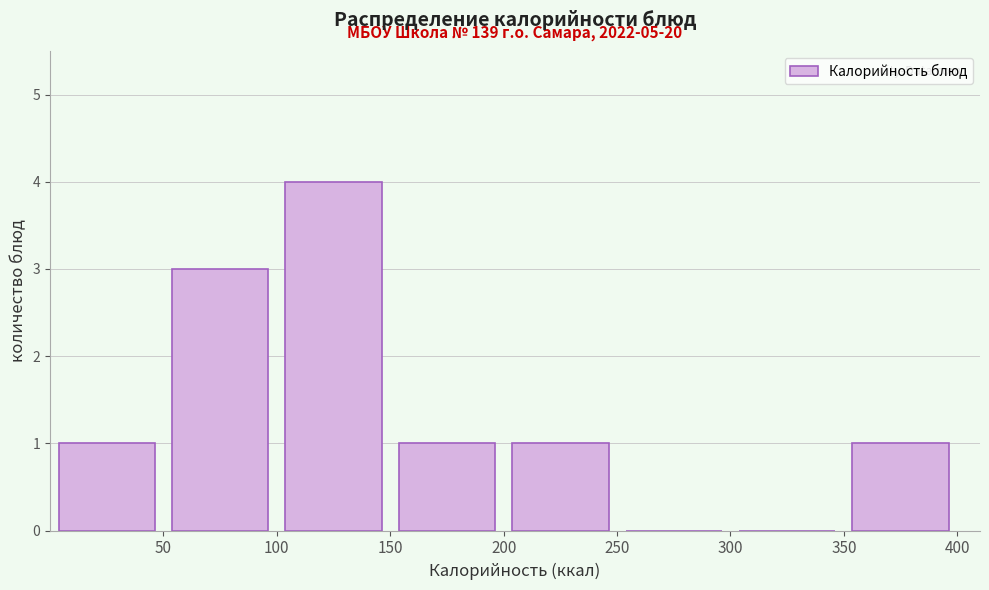

Over which range of the x-axis is the bar tallest?

100 to 150